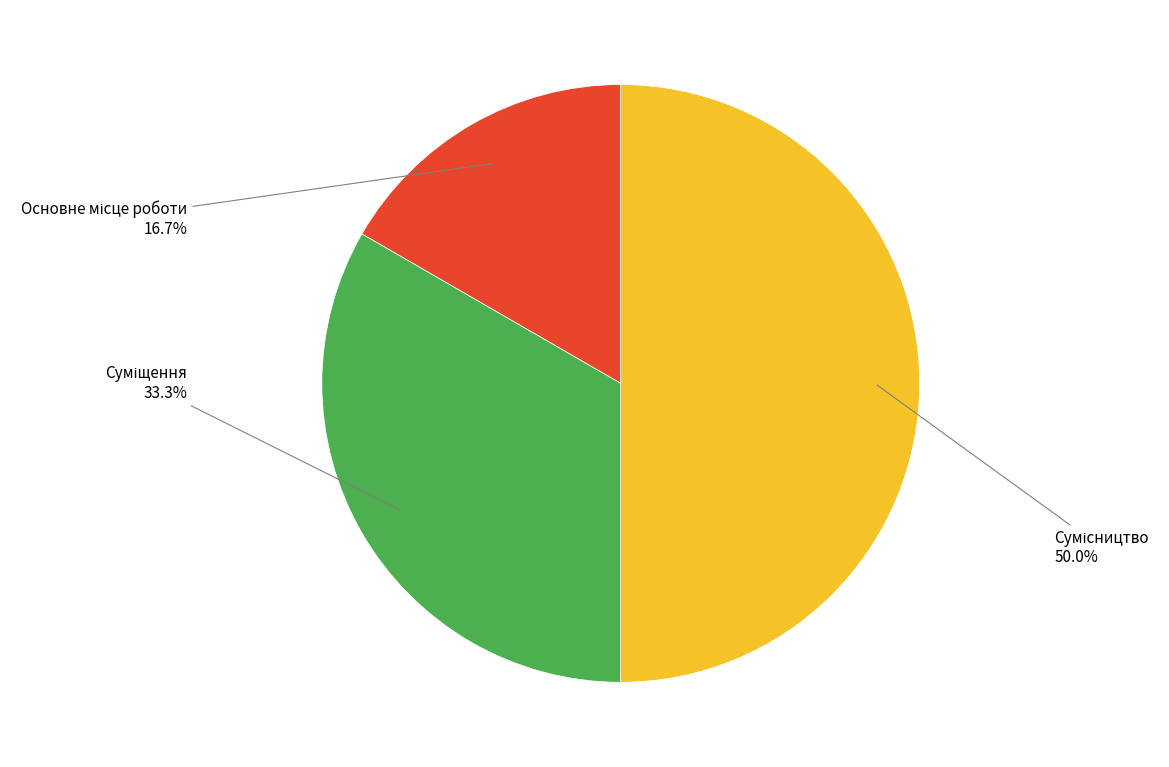

Rank the categories by value from highest to lowest.

Сумісництво, Суміщення, Основне місце роботи